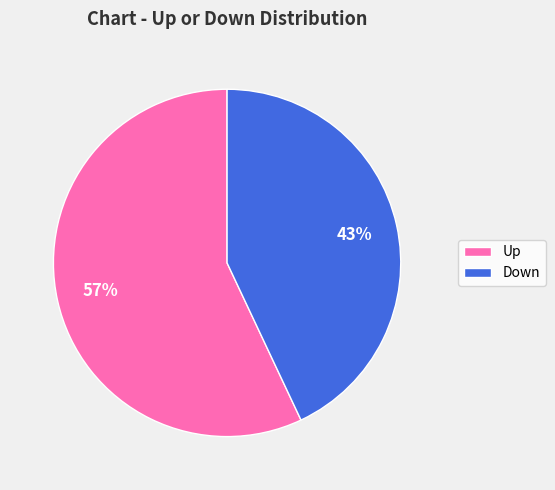

Is Down the majority of the pie?

No